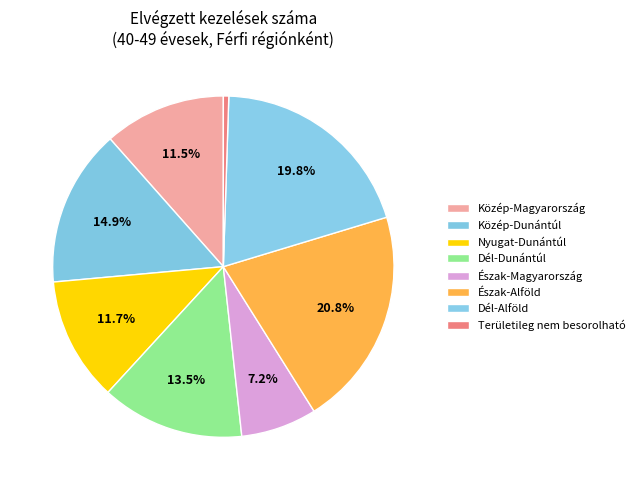

How many slices are in this pie chart?

8